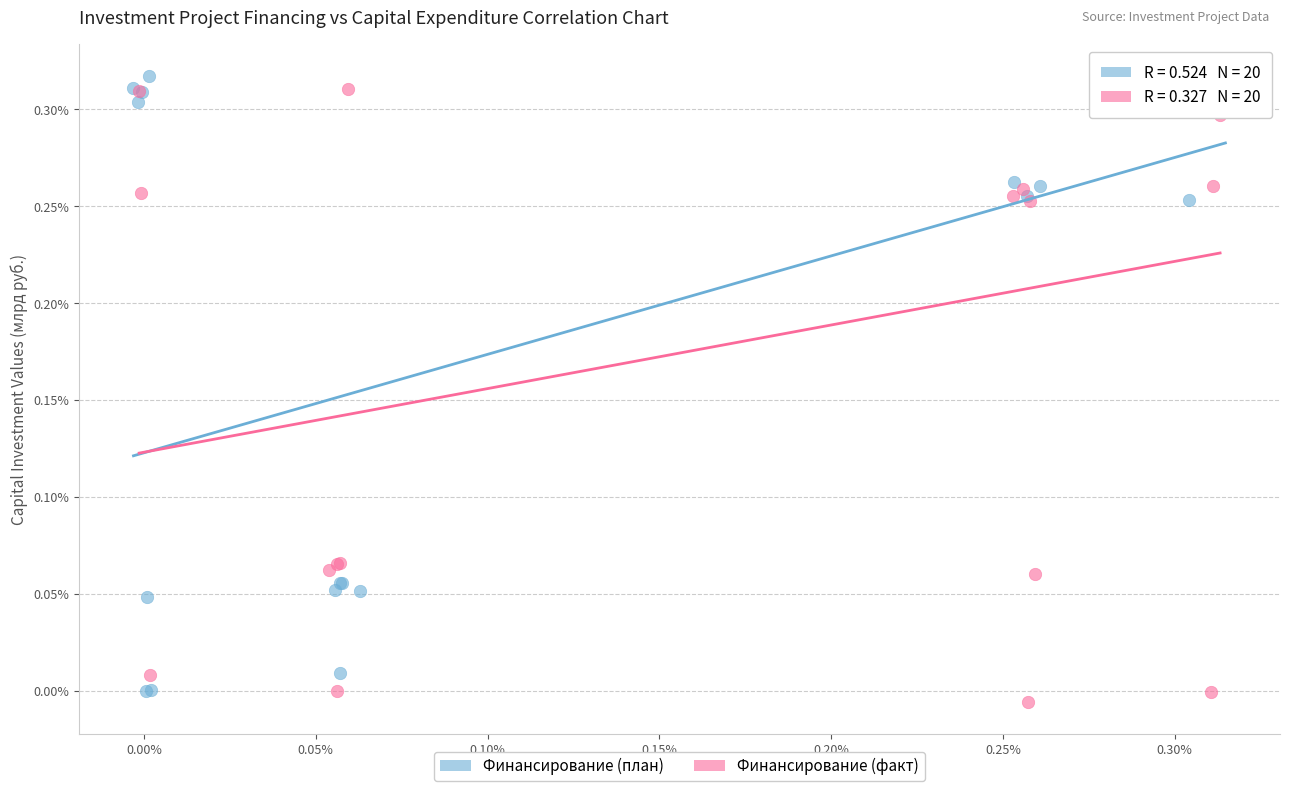

What are all the series names shown in the legend?

Финансирование (план), Финансирование (факт)